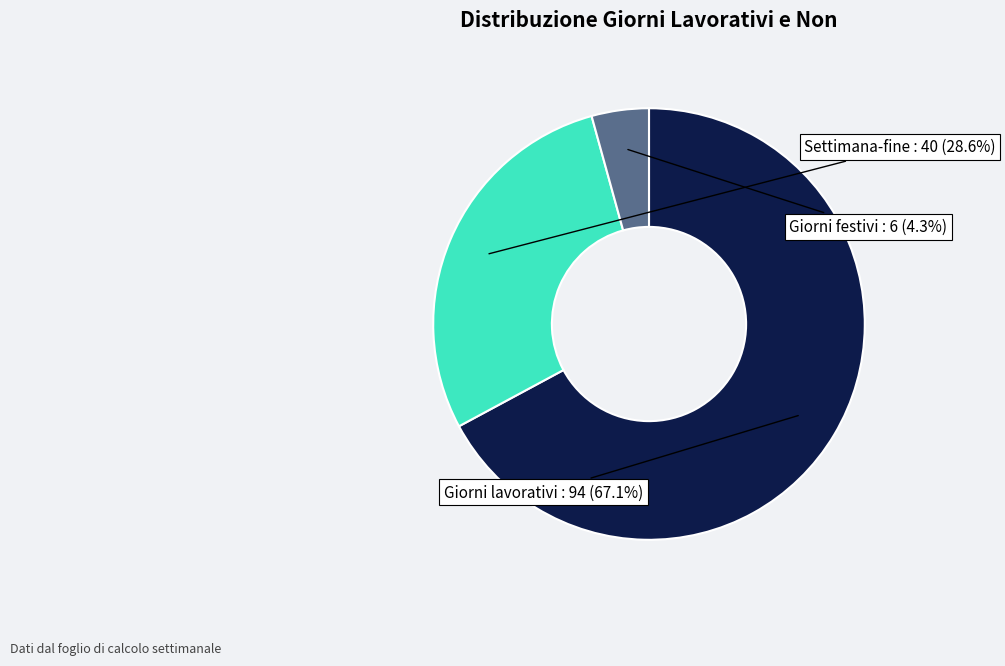

Does Giorni festivi account for over 50% of the chart?

No